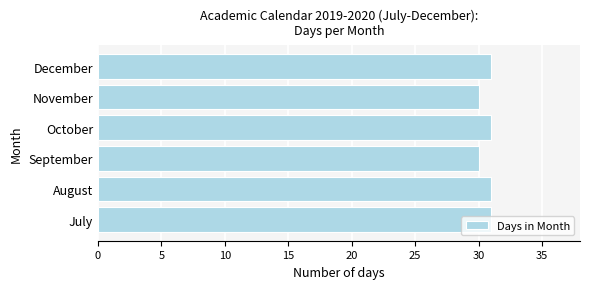

Is it true that the value at December is 31?

True